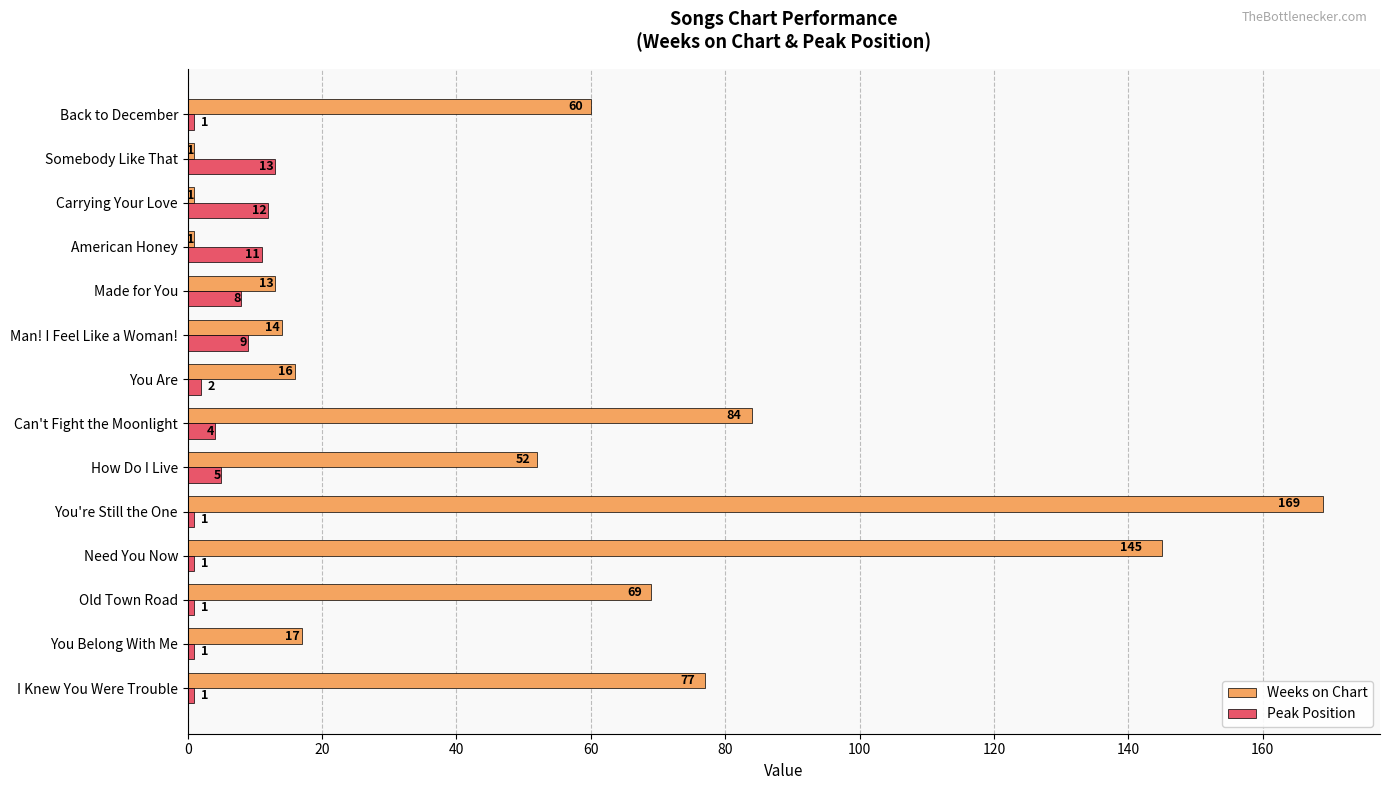

List the series in order of their peak value, lowest first.

Peak Position, Weeks on Chart